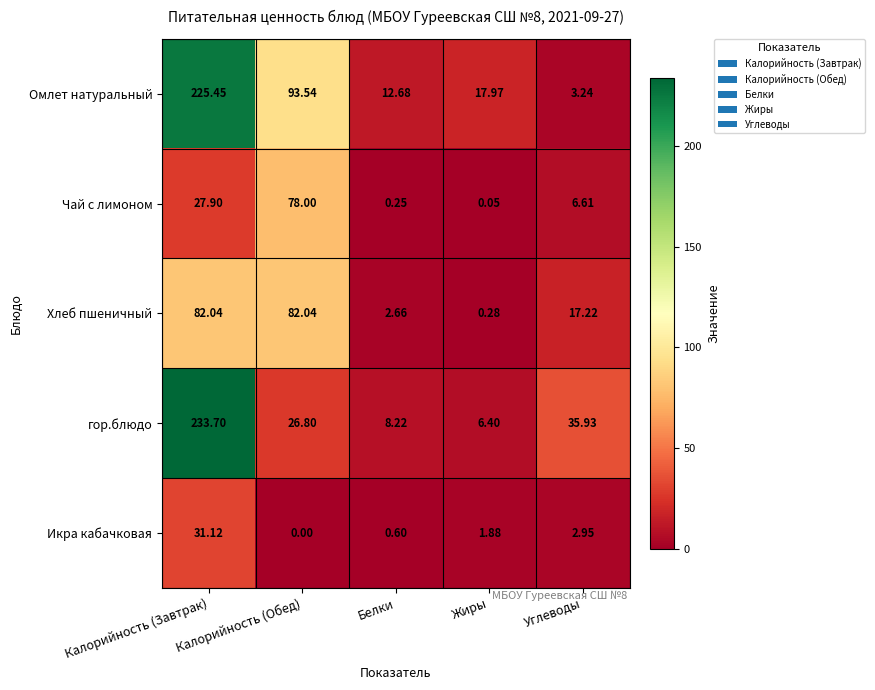

At which category does the chart reach its peak across all series?

Калорийность (Завтрак)